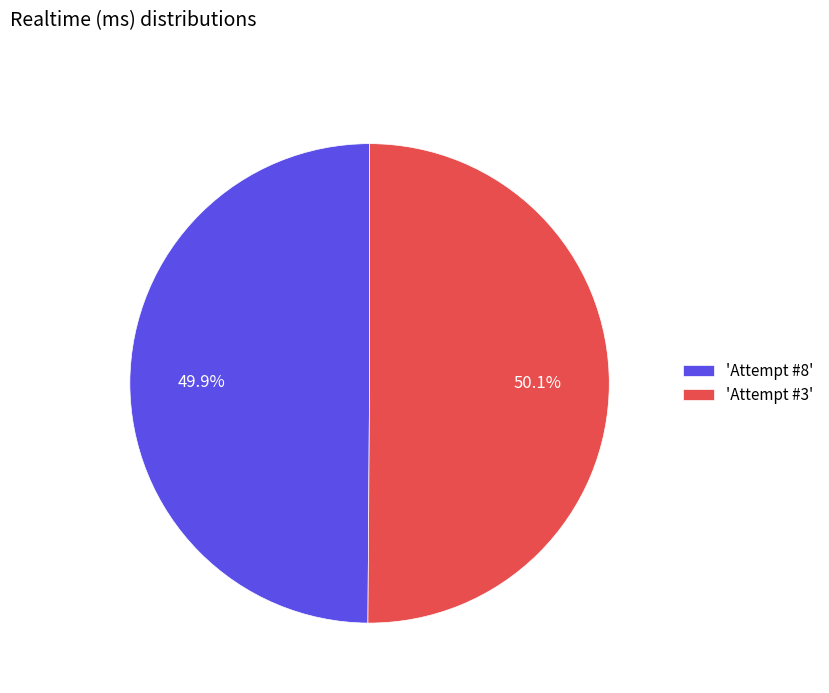

What is the ratio of the value at 'Attempt #8' to the value at 'Attempt #3'?

1.0